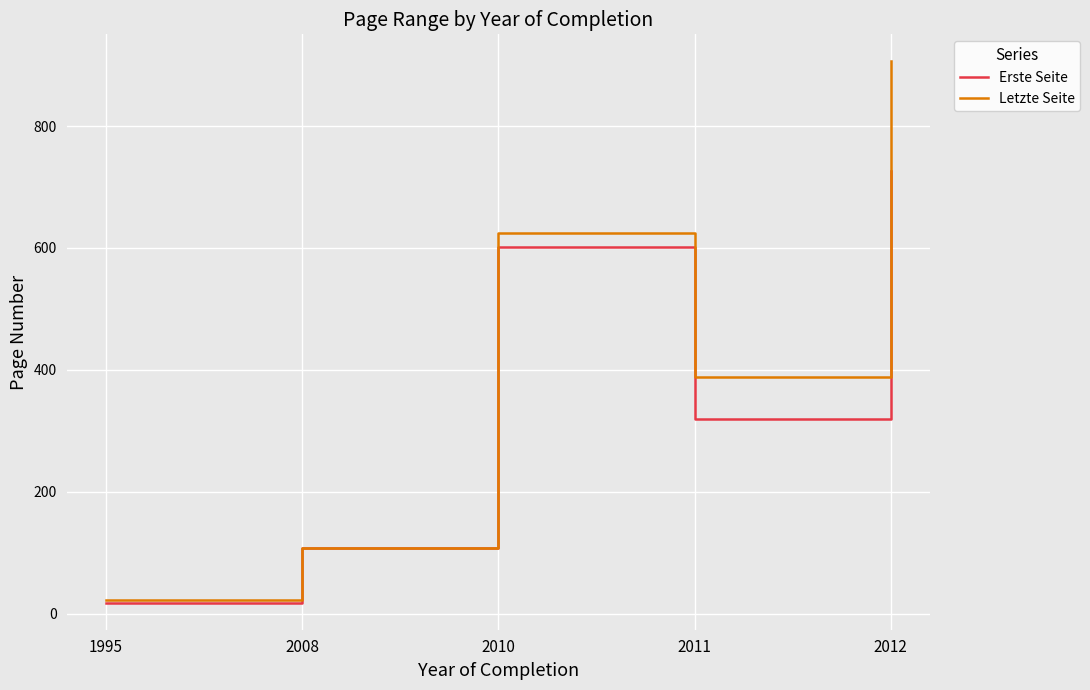

At which category is the sum across all series the highest?

2012